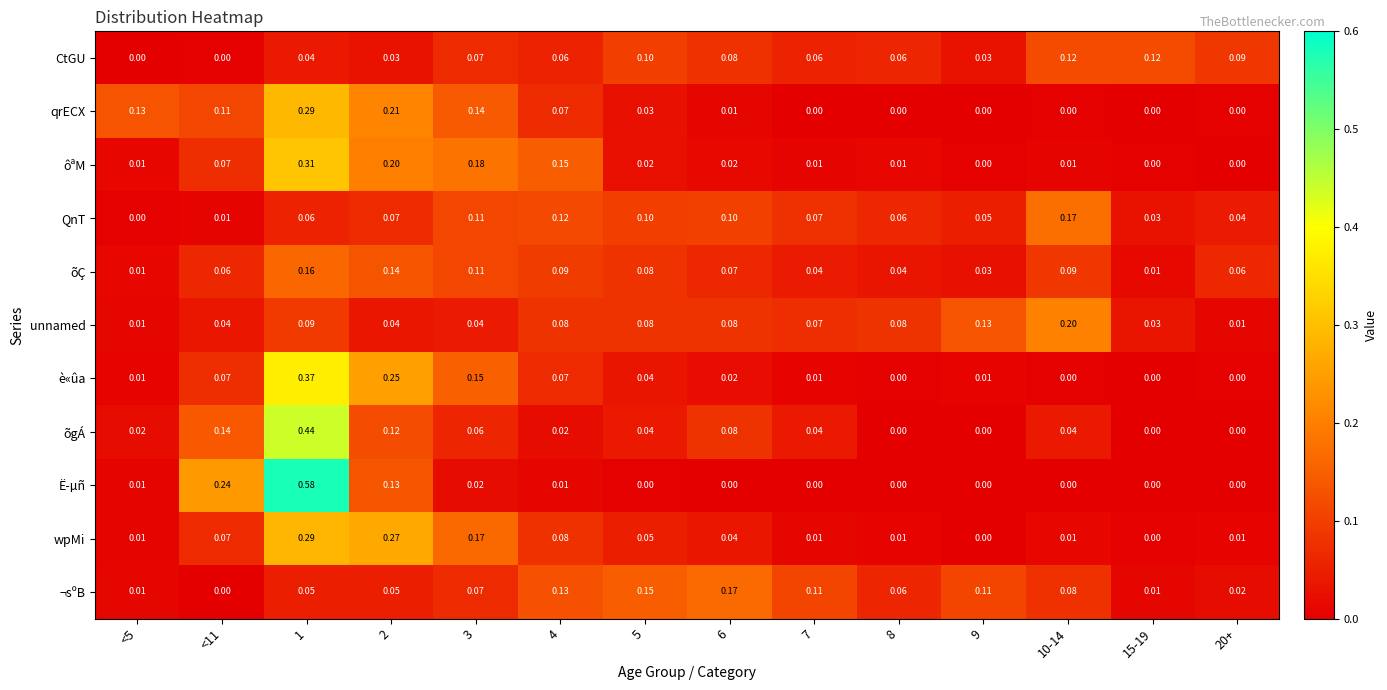

Which series has the widest spread of values?

Ë­µñ